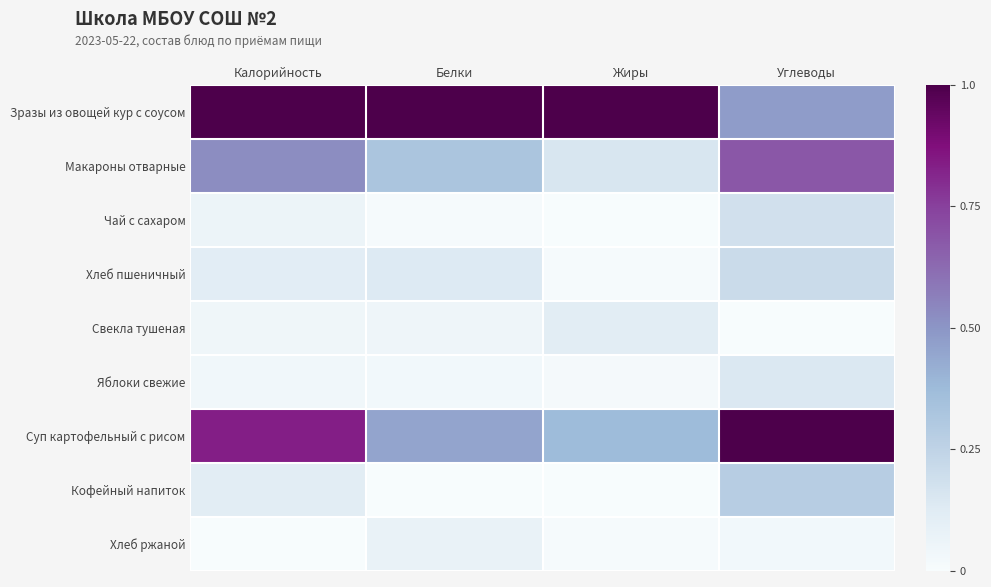

What is the difference between the highest and lowest values at Углеводы?

1.0